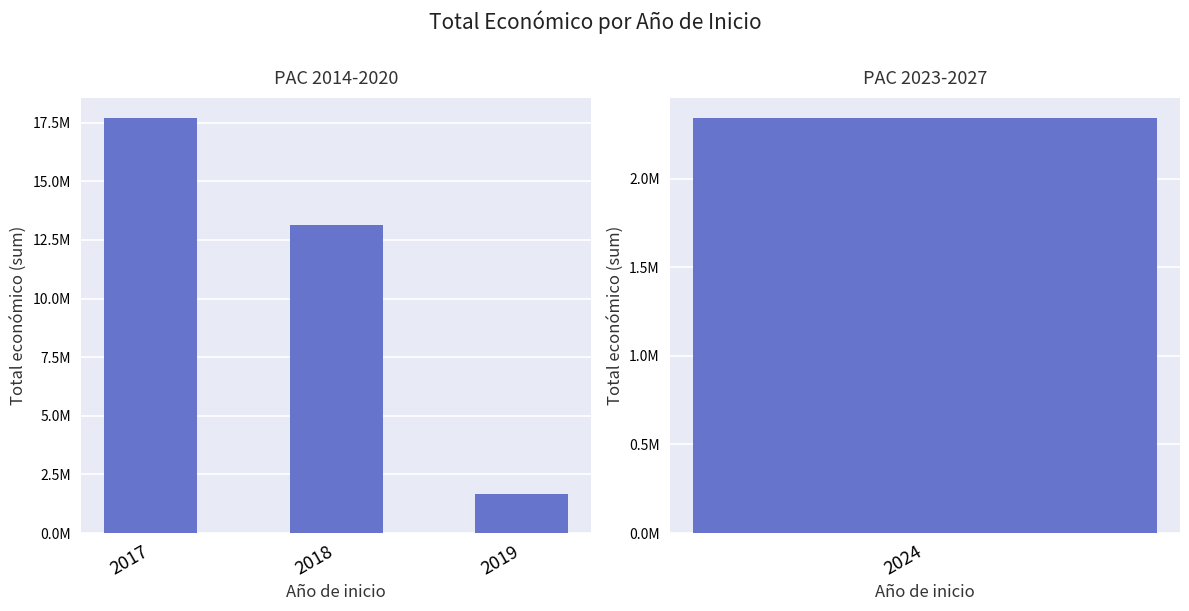

The chart shows a value of 13144517 at 2018. True or false?

True